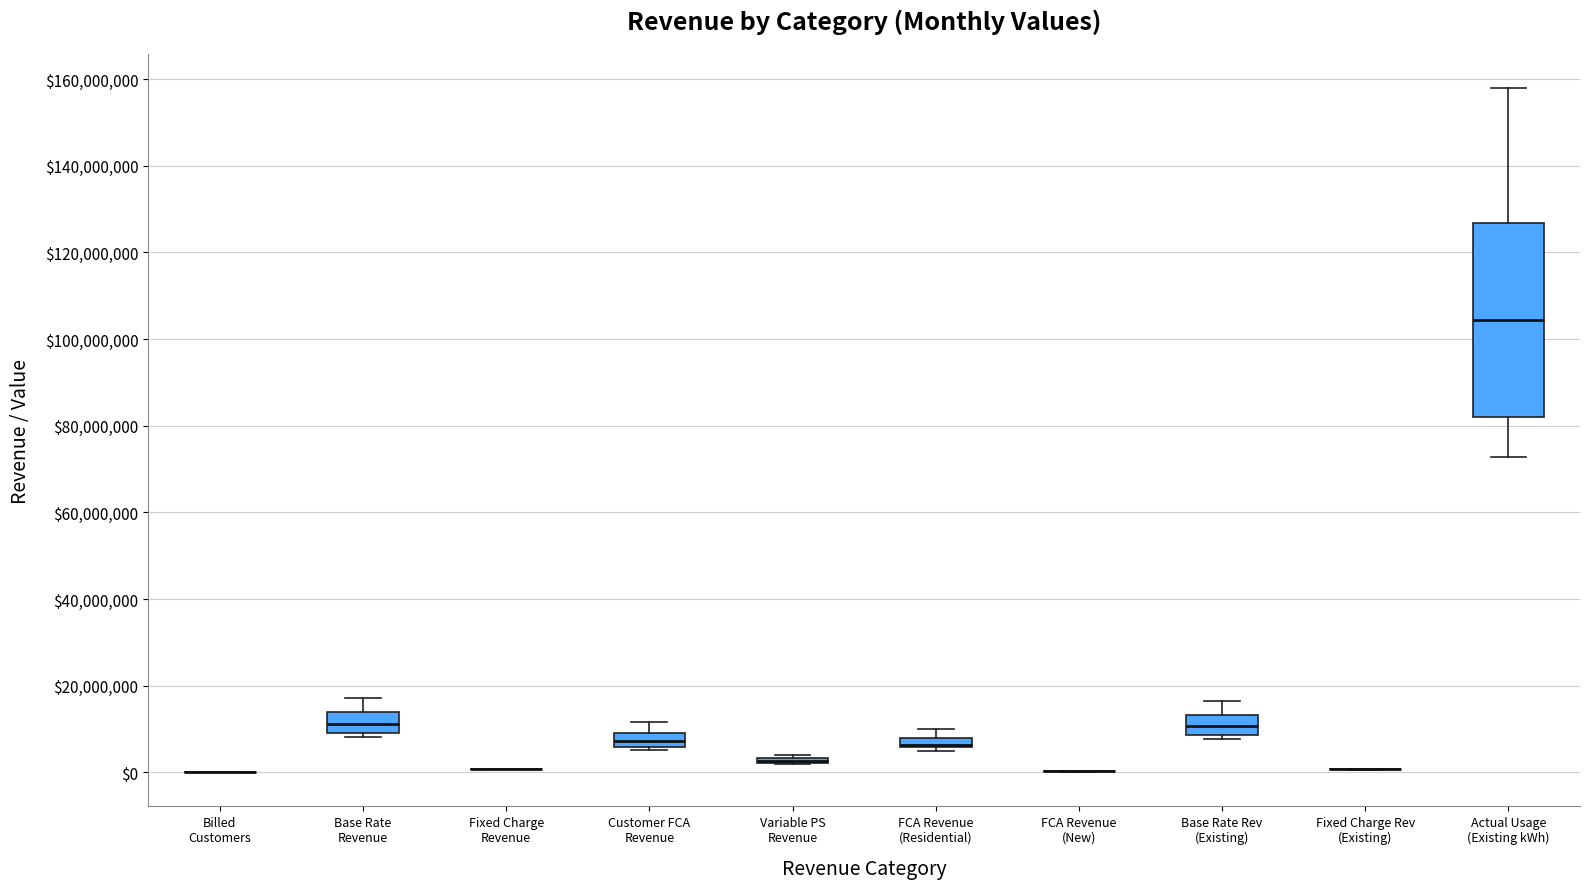

Comparing the boxes themselves (not the whiskers), which one is the tallest?

Actual Usage (Existing kWh)